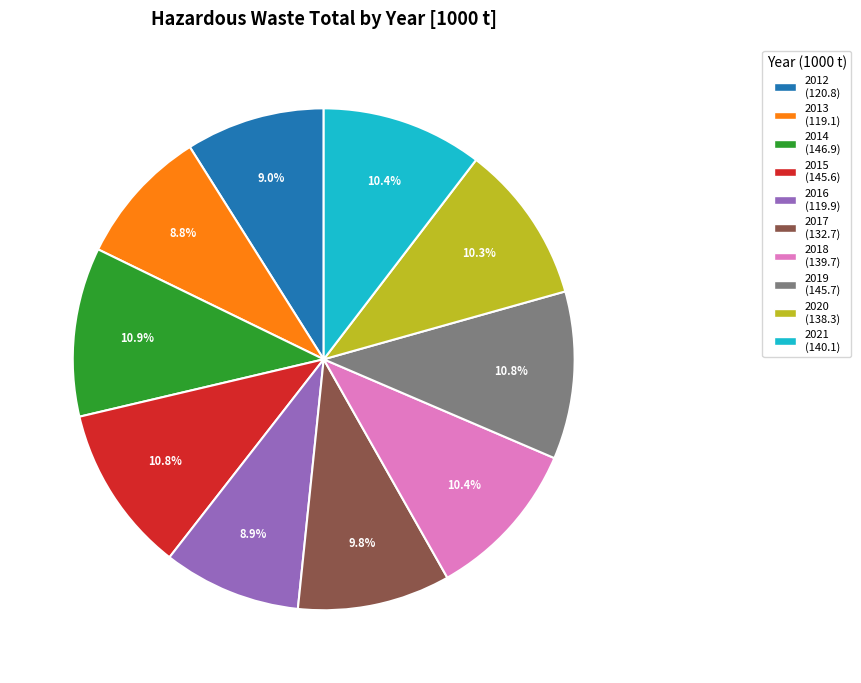

Is 2017 the majority of the pie?

No